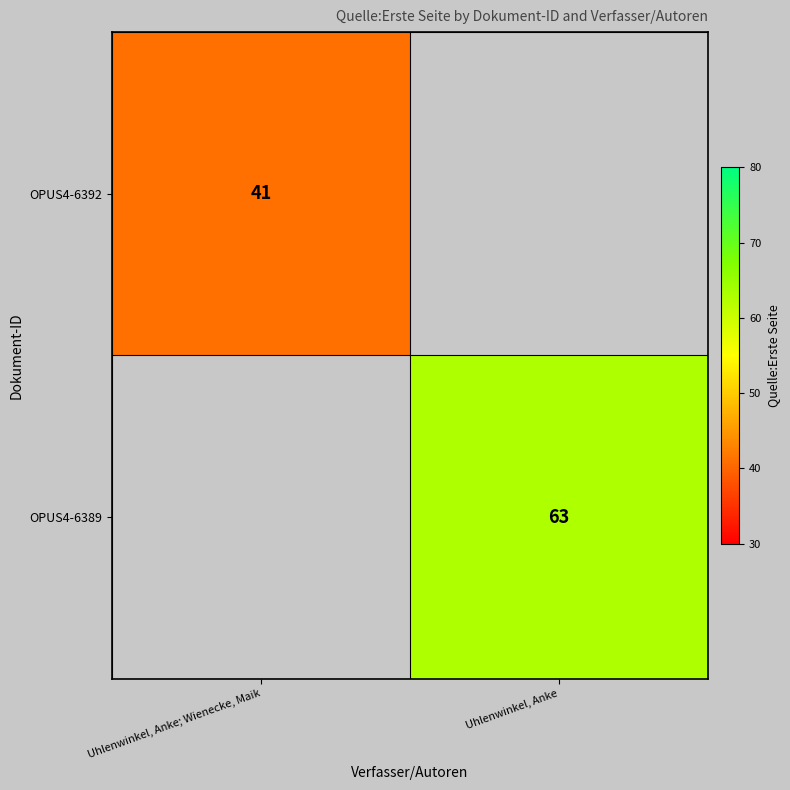

At how many categories does at least one series exceed 59?

1